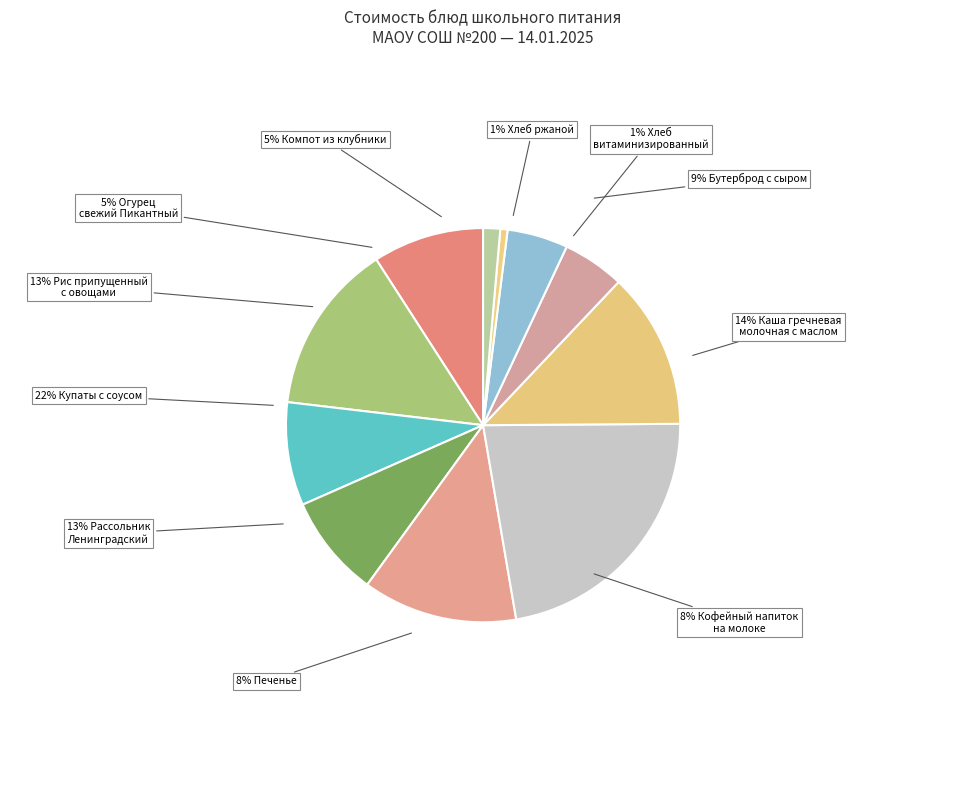

What is the smallest slice in the pie chart?

Хлеб ржаной